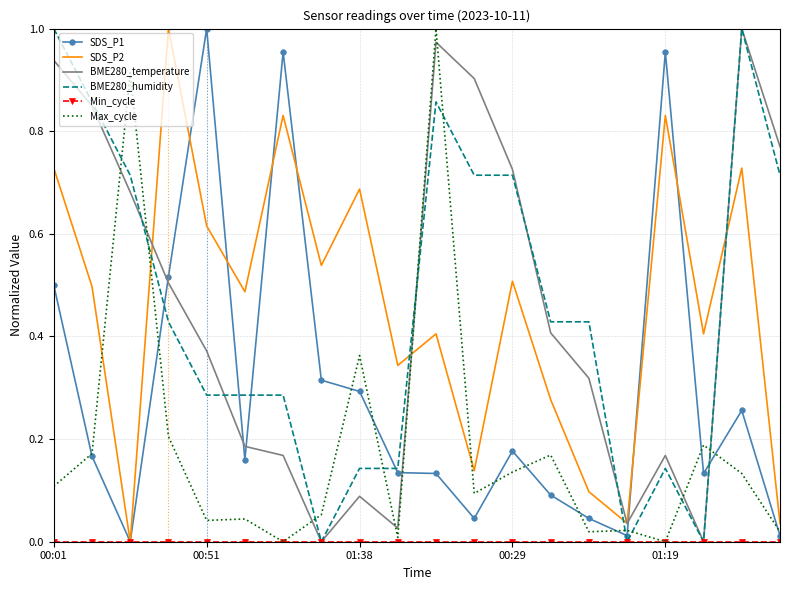

True or false: BME280_temperature and Max_cycle cross at least once.

True